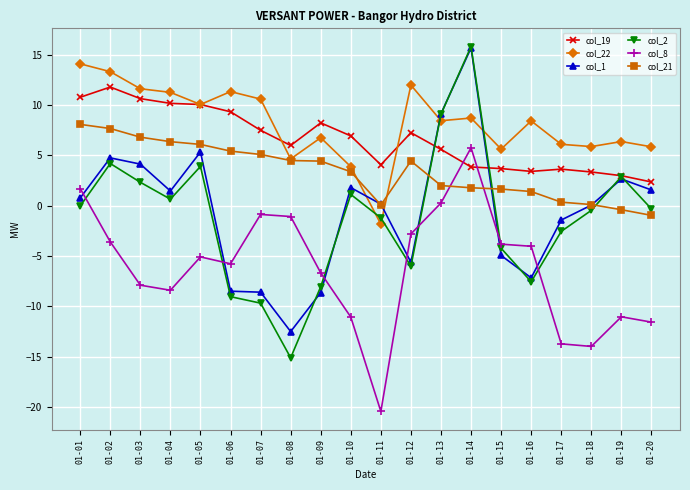

Which series has the widest spread of values?

col_2